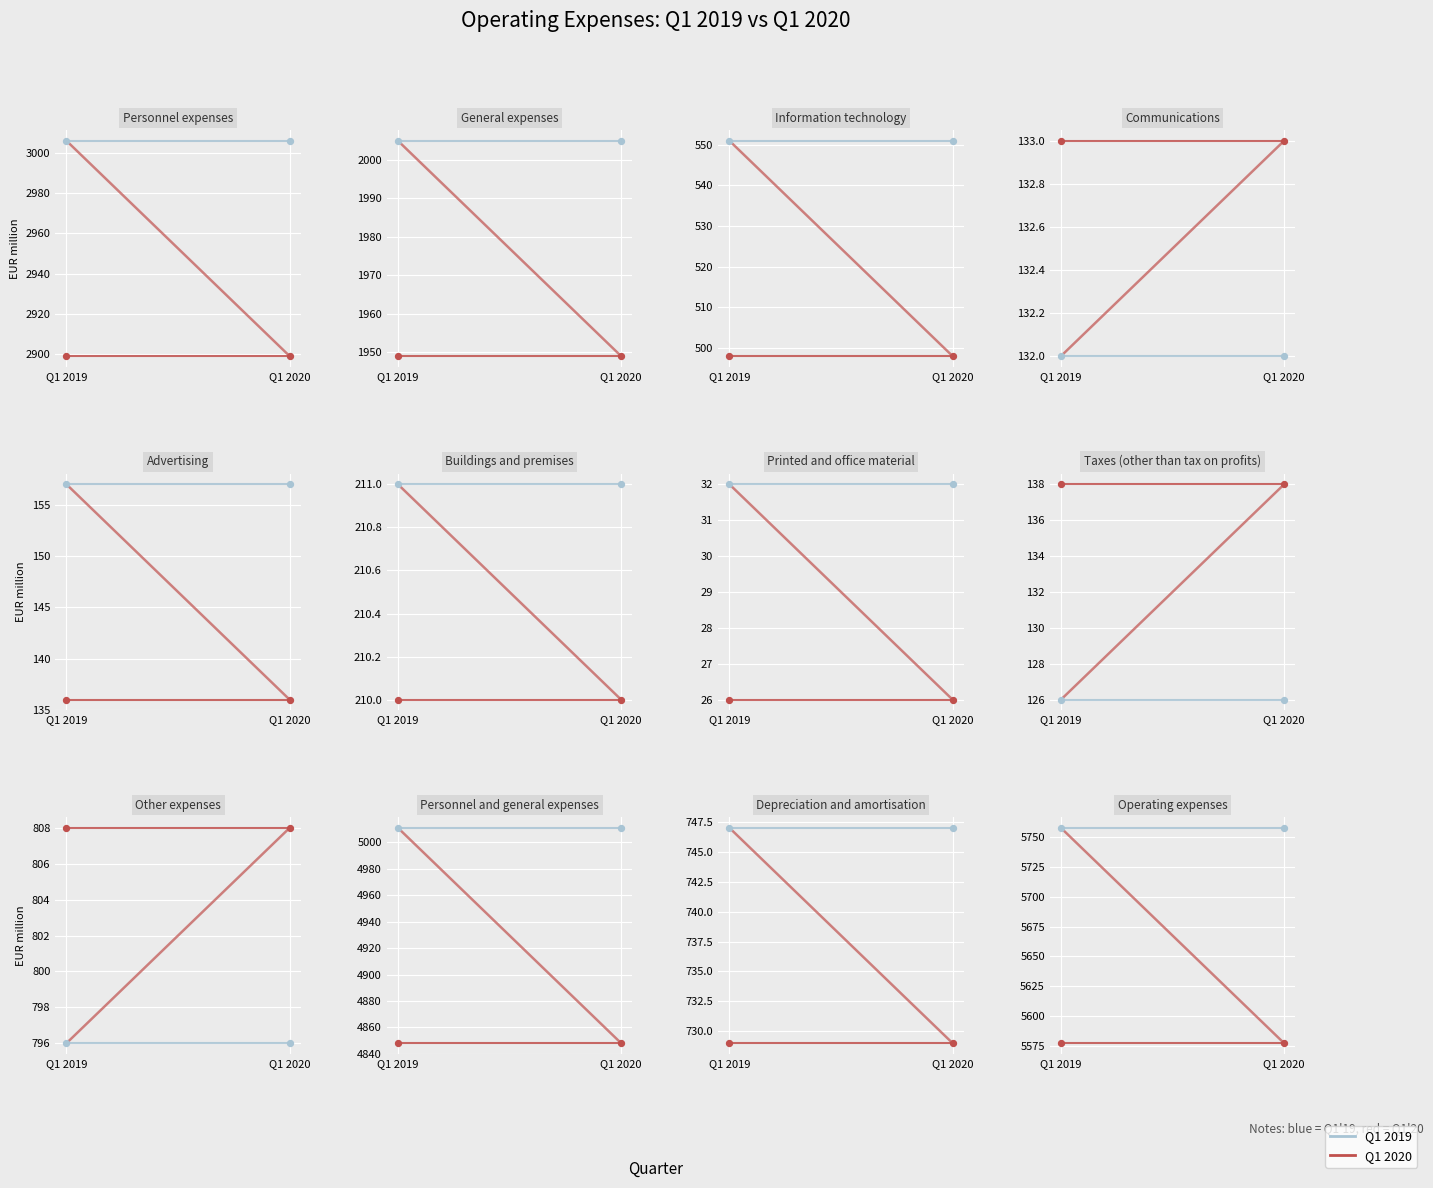

At how many categories does at least one series exceed 5664?

2